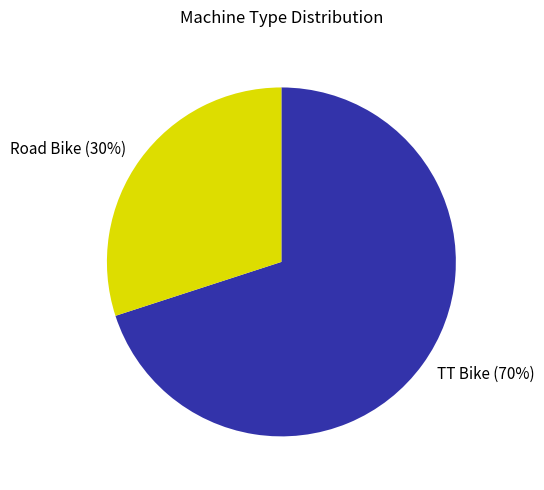

To the nearest percent, what is the difference between the largest and smallest slice percentages?

40%